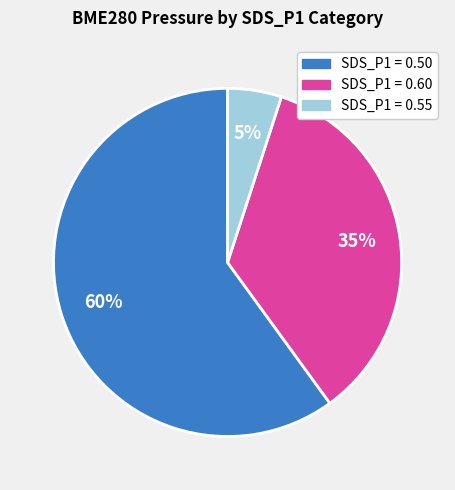

Is there any slice that represents more than half of the pie?

Yes